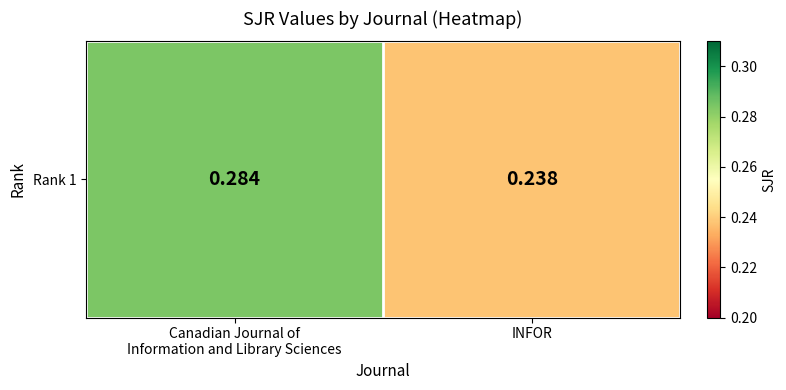

How many data points does each series have?

2